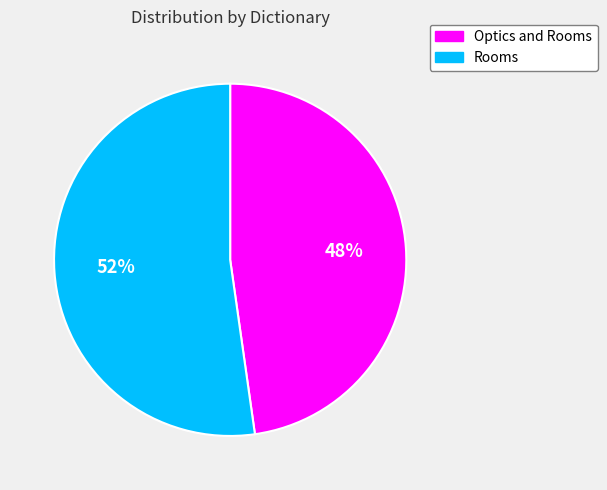

Is the sum of Optics and Rooms and Rooms greater than half?

Yes